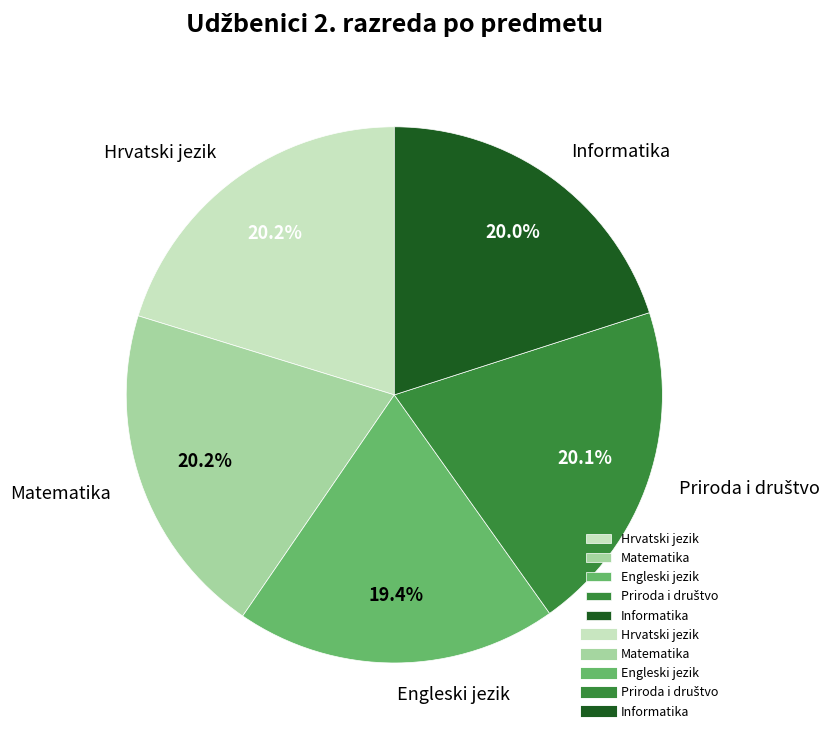

What is the smallest slice in the pie chart?

Engleski jezik